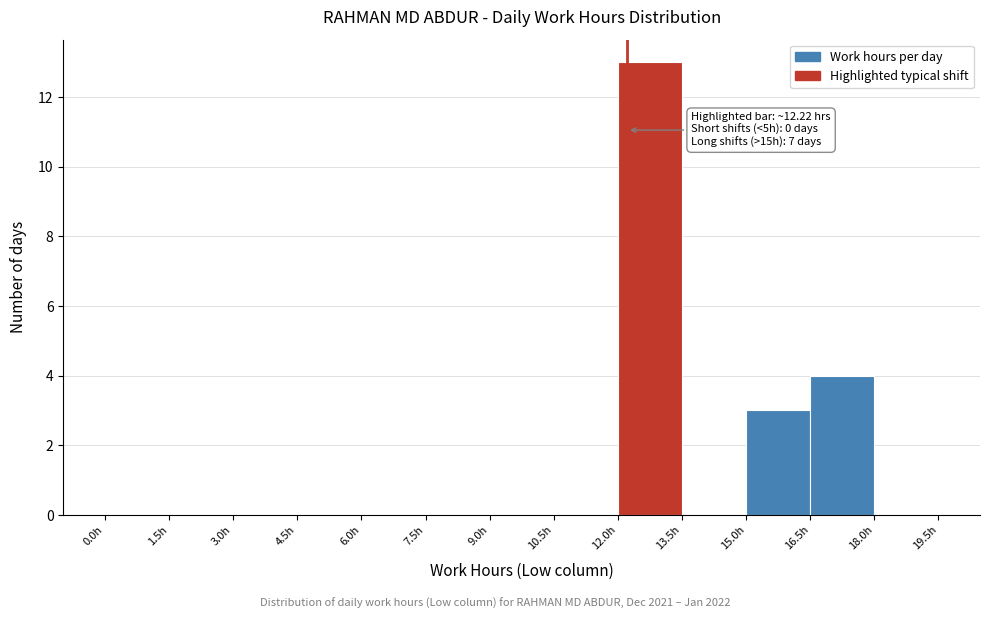

Which range on the x-axis has the tallest bar?

12.0 to 13.5